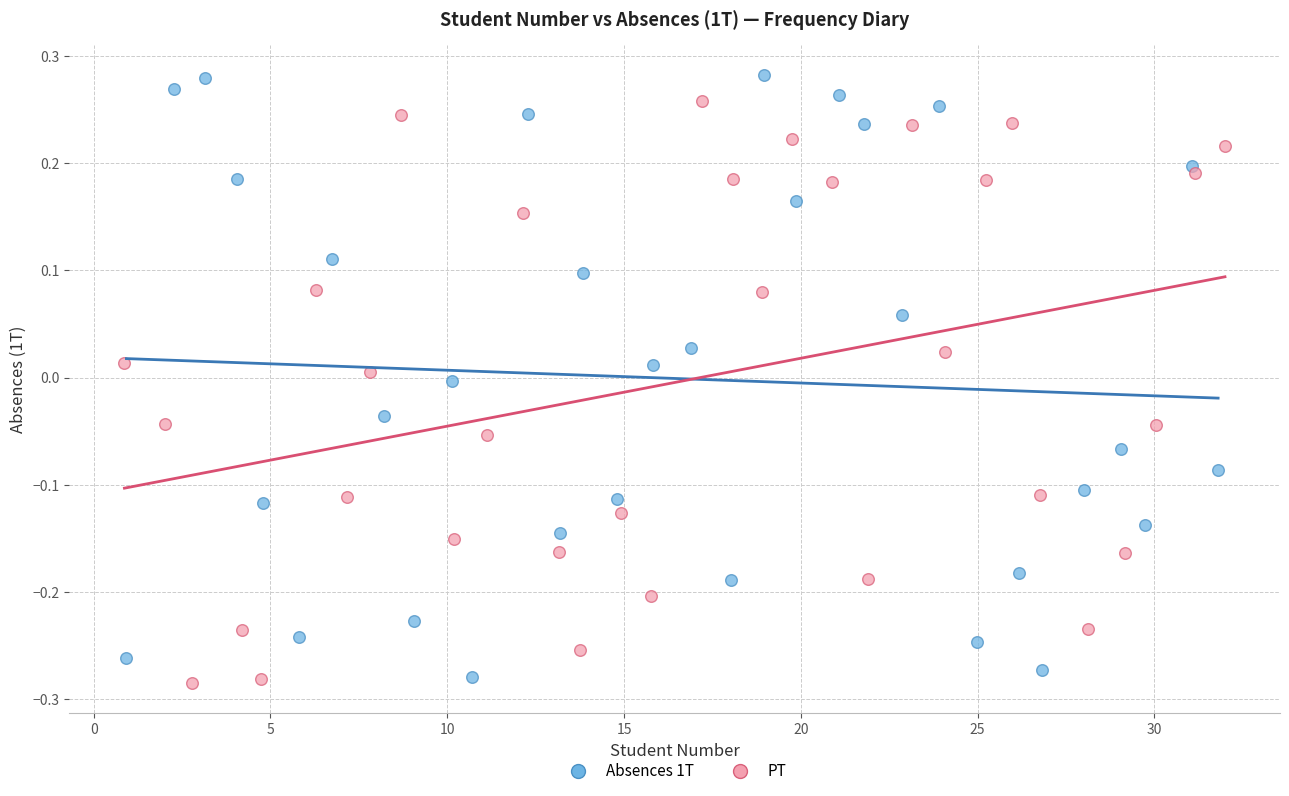

Which series contains the lowest Y value?

PT